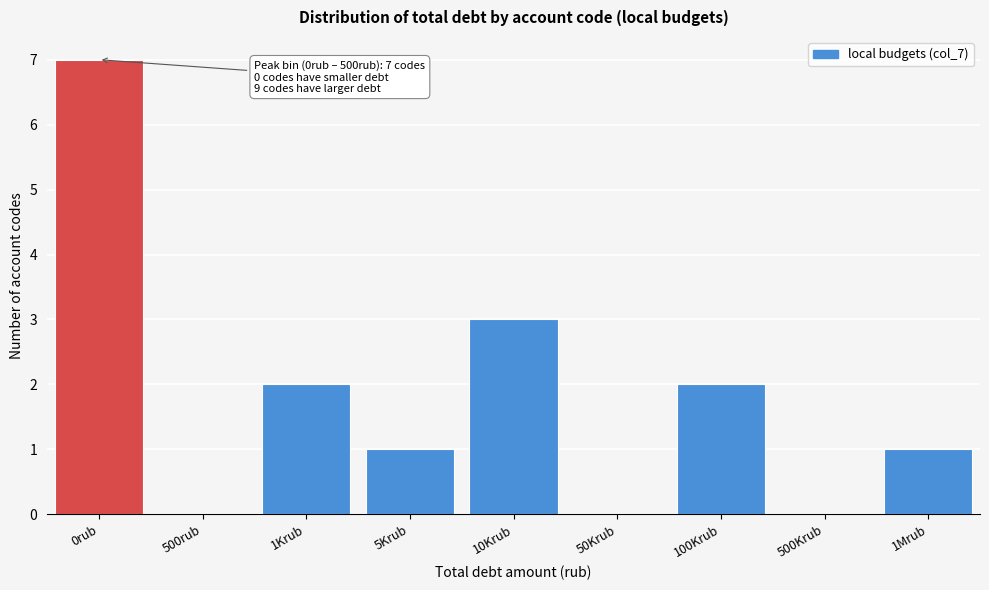

Reading left to right, extract all data points from this chart.

0rub=7	500rub=0	1Krub=2	5Krub=1	10Krub=3	50Krub=0	100Krub=2	500Krub=0	1Mrub=1